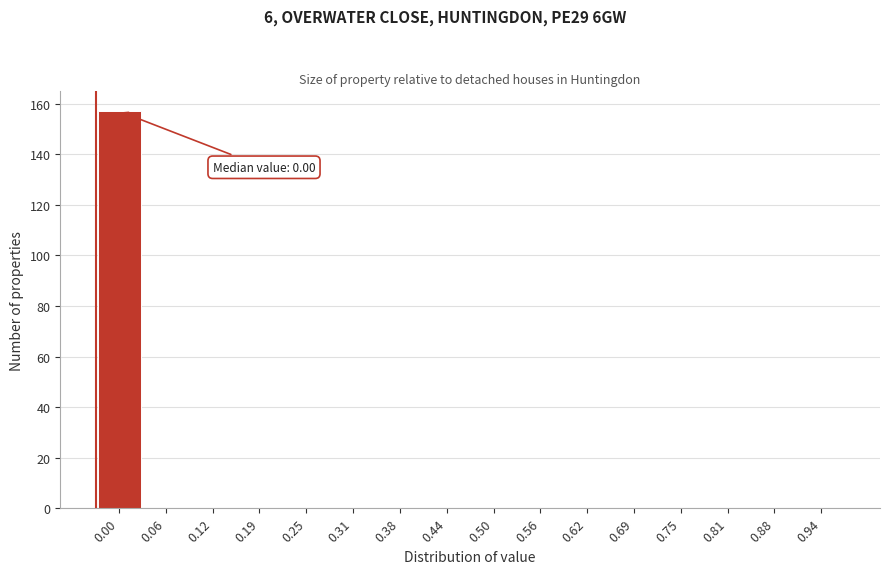

Reading left to right, list all the values displayed in this chart.

0.00=157	0.06=0	0.12=0	0.19=0	0.25=0	0.31=0	0.38=0	0.44=0	0.50=0	0.56=0	0.62=0	0.69=0	0.75=0	0.81=0	0.88=0	0.94=0